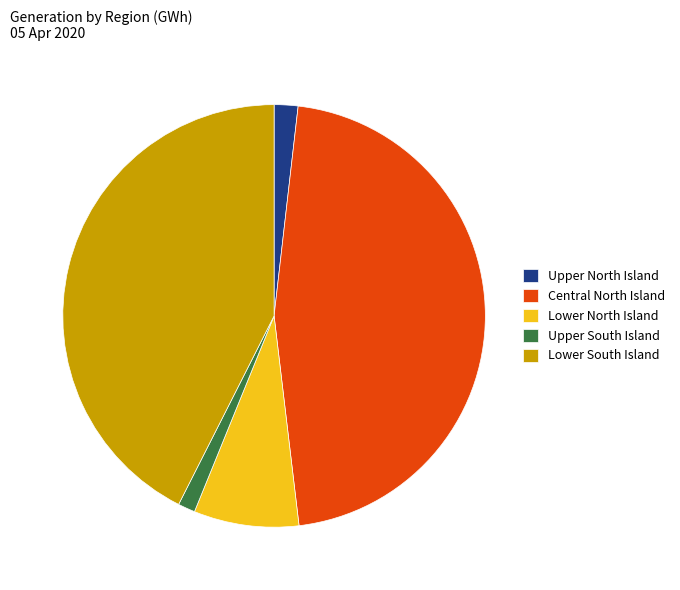

The Lower North Island slice represents 8% of the pie. True or false?

True